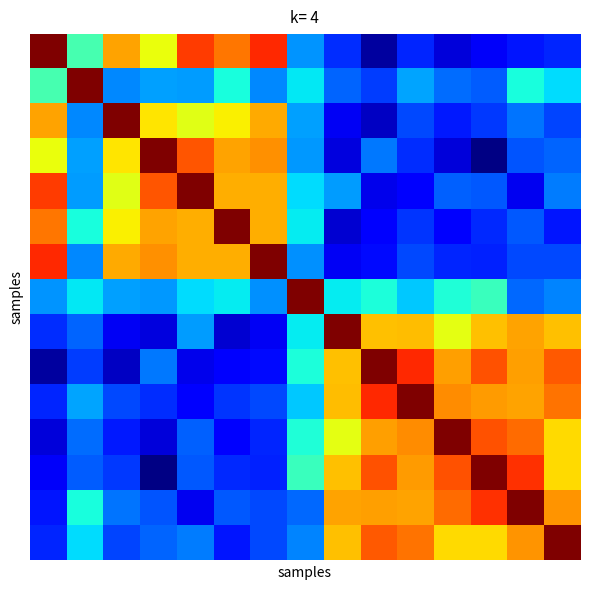

What is the total value across all series at 4?

6.6